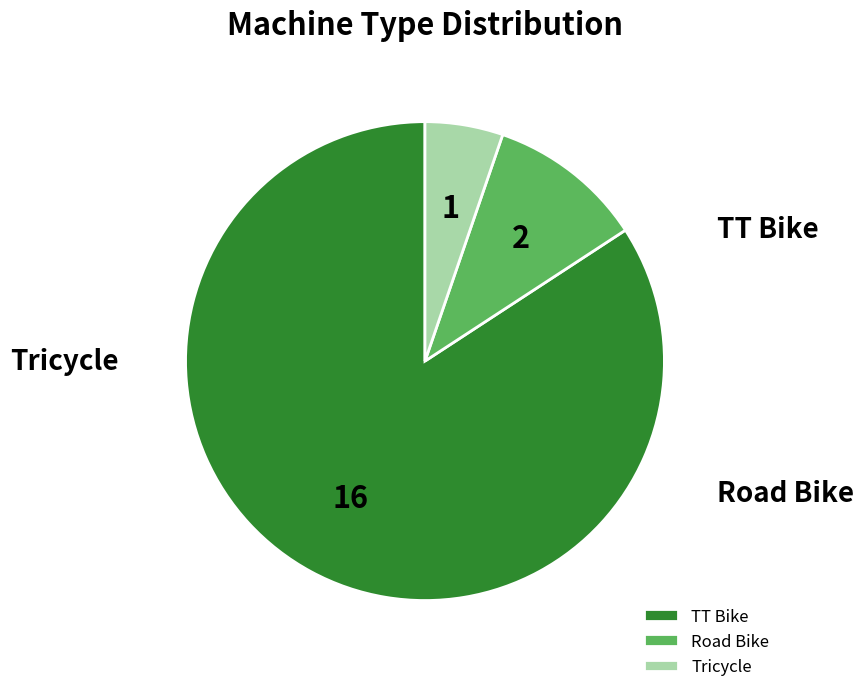

To the nearest percent, what percentage of the pie is Road Bike?

11%